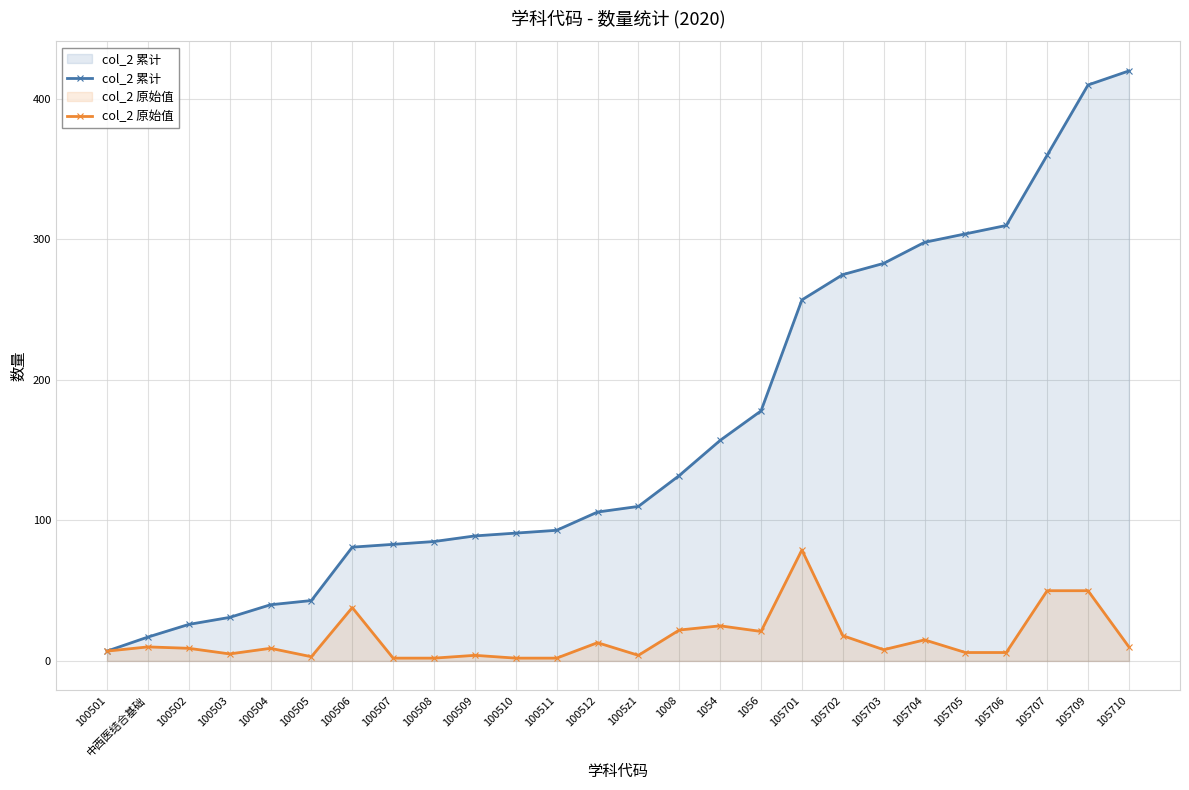

Which has a higher value, 100507 or 100502?

100507